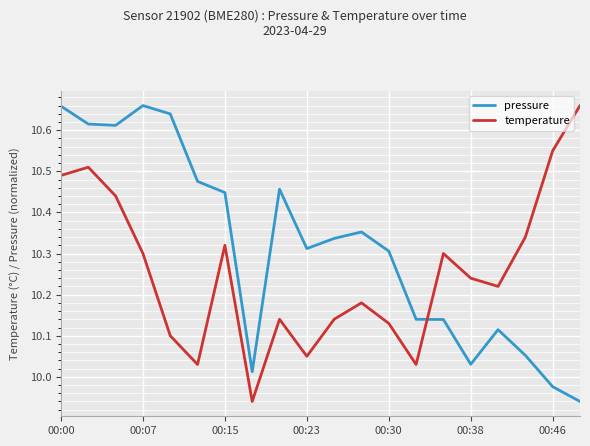

Which series ends up on top after the final intersection of temperature and pressure?

temperature